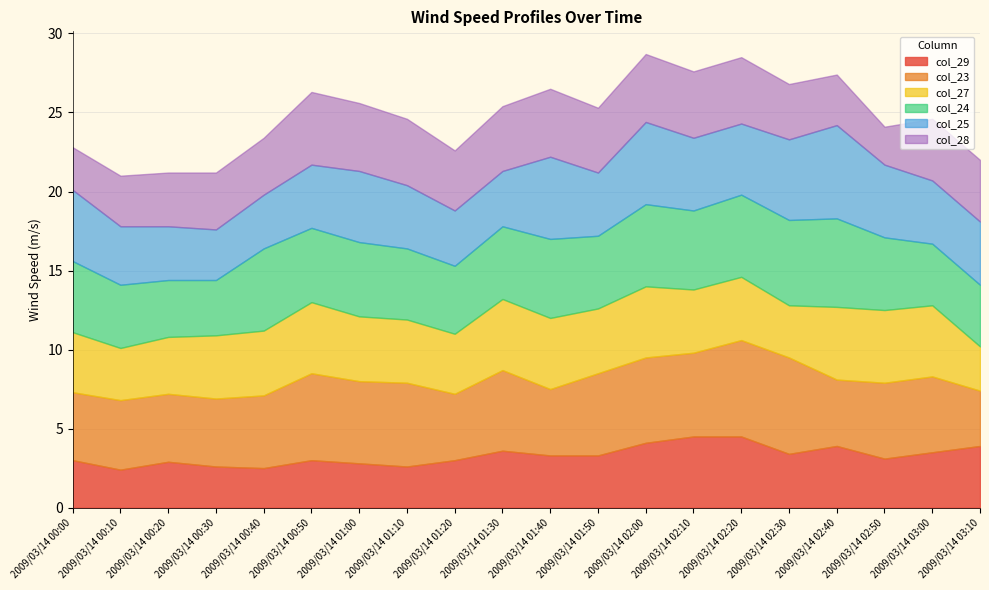

What is the sum of all col_28 values?

75.5